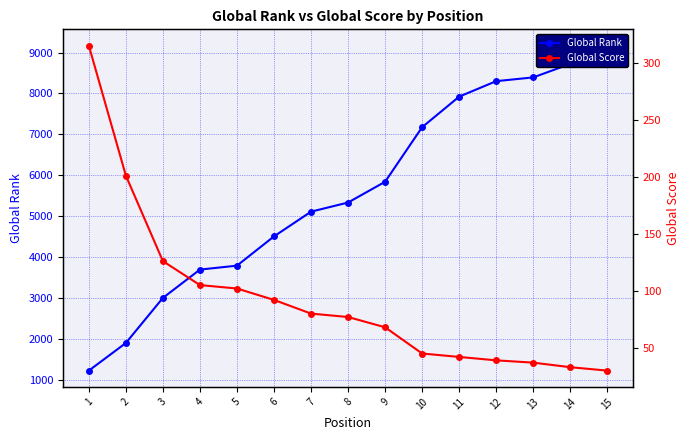

What is the spread (max minus min) of values at 1?

914